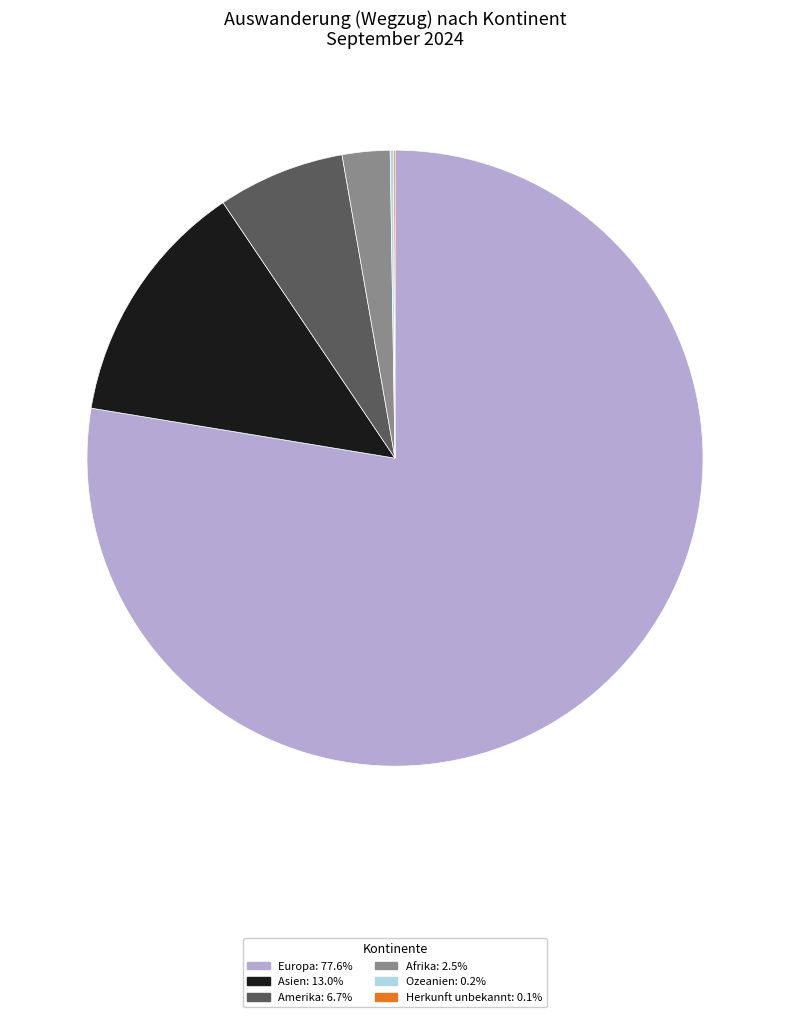

What is the ratio of the value at Amerika to the value at Asien?

0.5